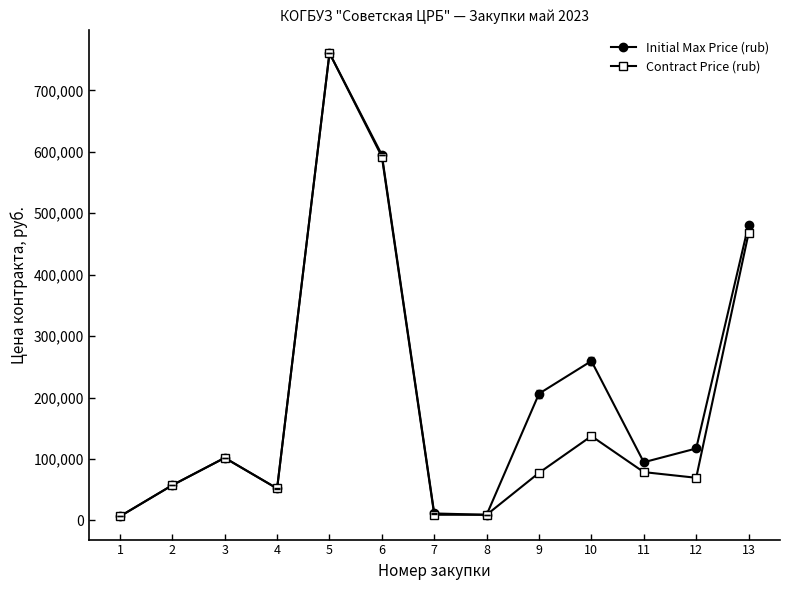

What is the lowest value of the Contract Price (rub) series?

6500.0